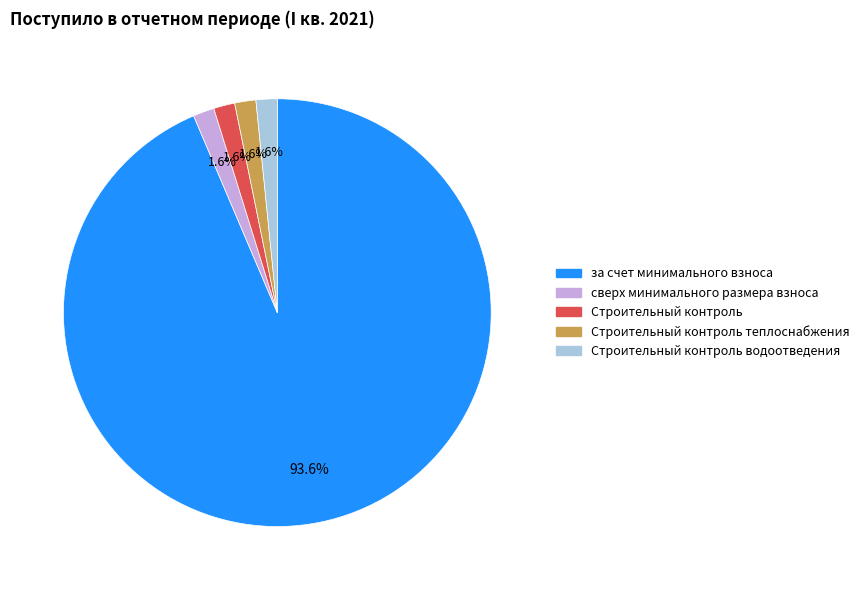

What portion of the pie excludes за счет минимального взноса?

6.4%